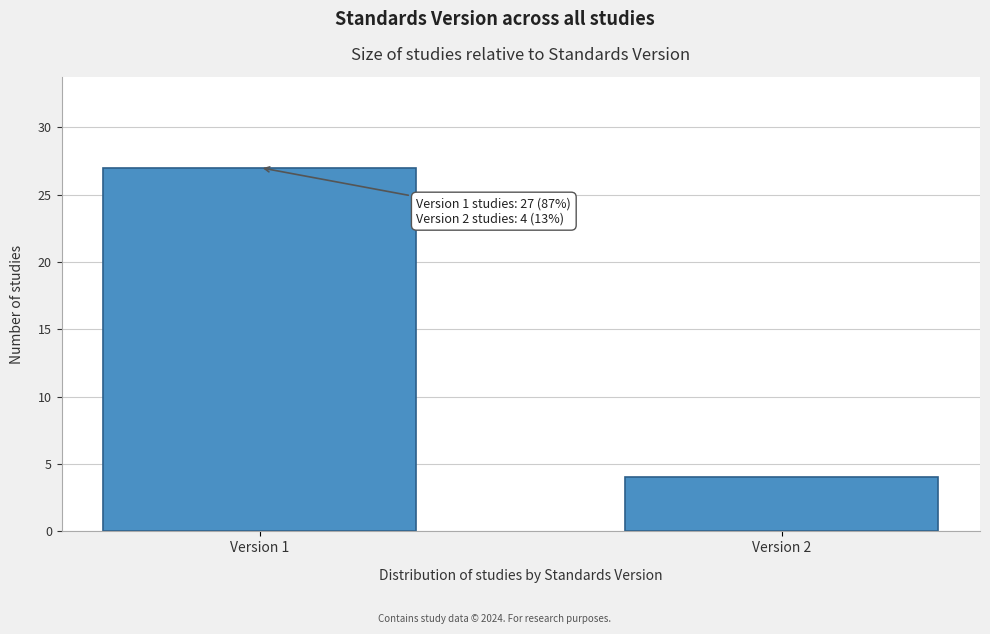

Reading right to left, transcribe all the data shown in this chart.

Version 2=4	Version 1=27